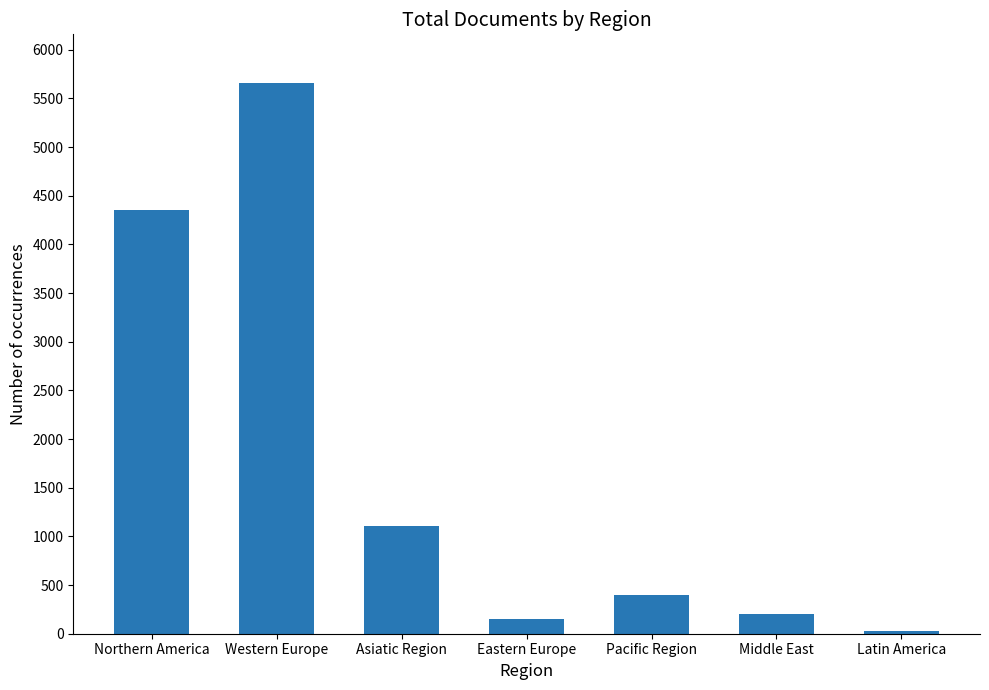

How many bars are there in total?

7